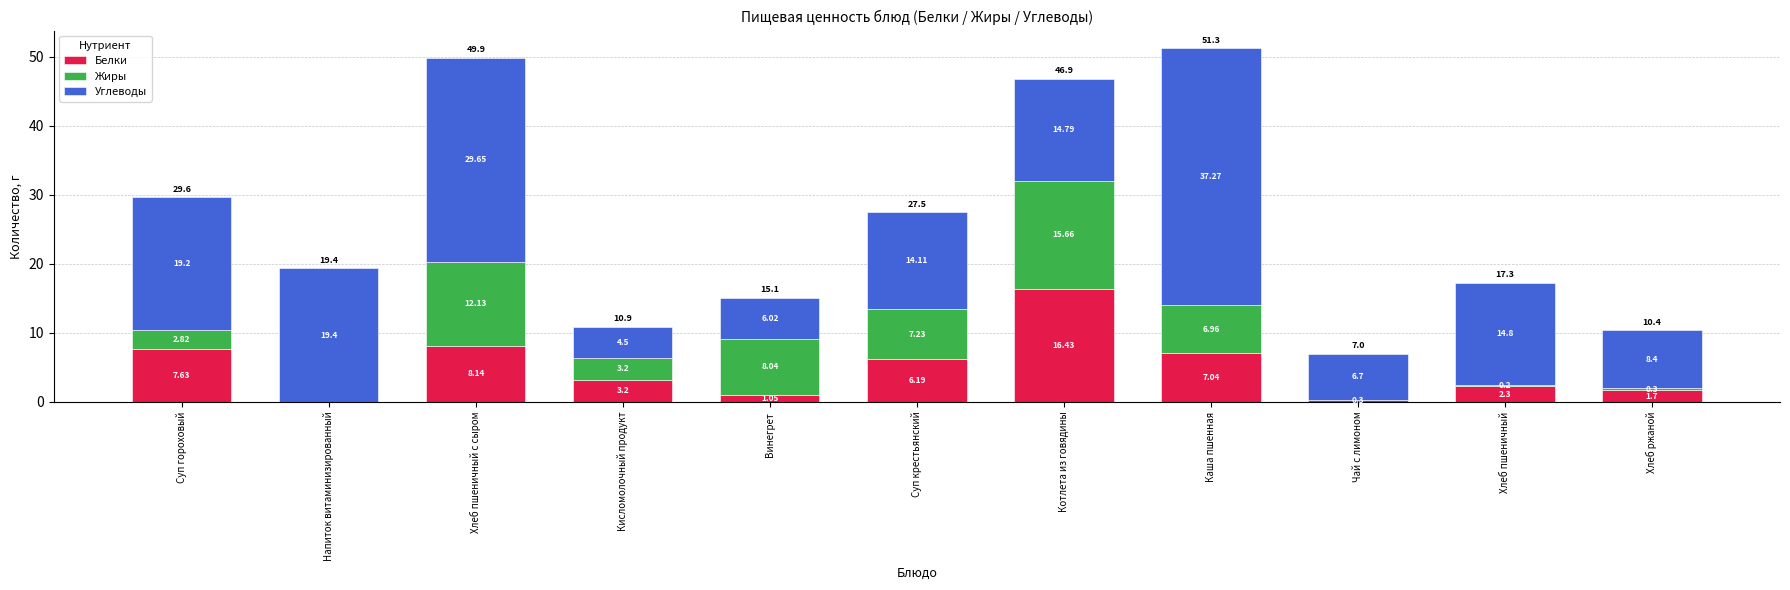

What is the difference between the Белки values at Хлеб пшеничный and Хлеб ржаной?

0.6